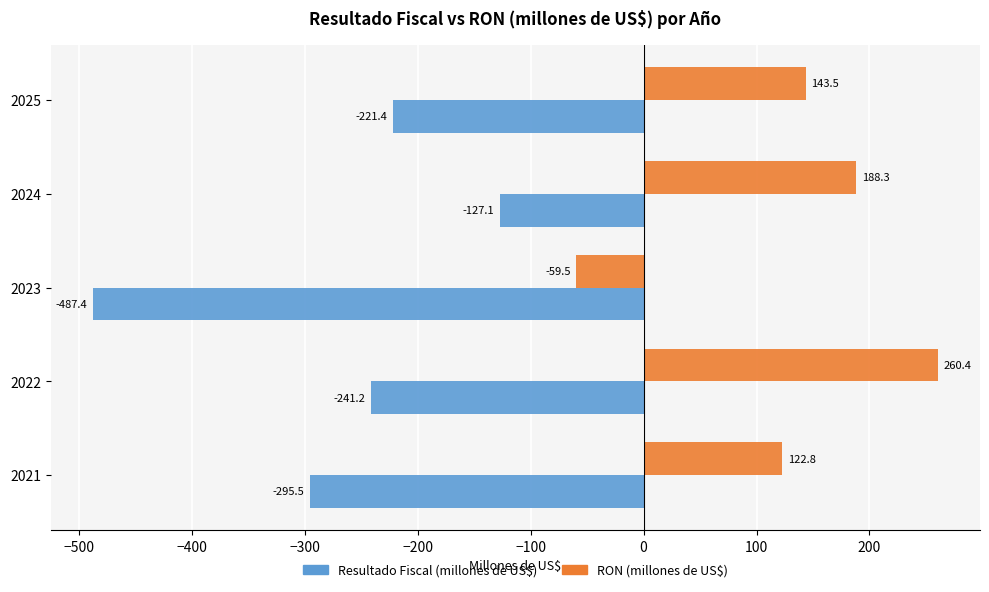

The value of Resultado Fiscal (millones de US$) at 2022 is -114.0. True or false?

False